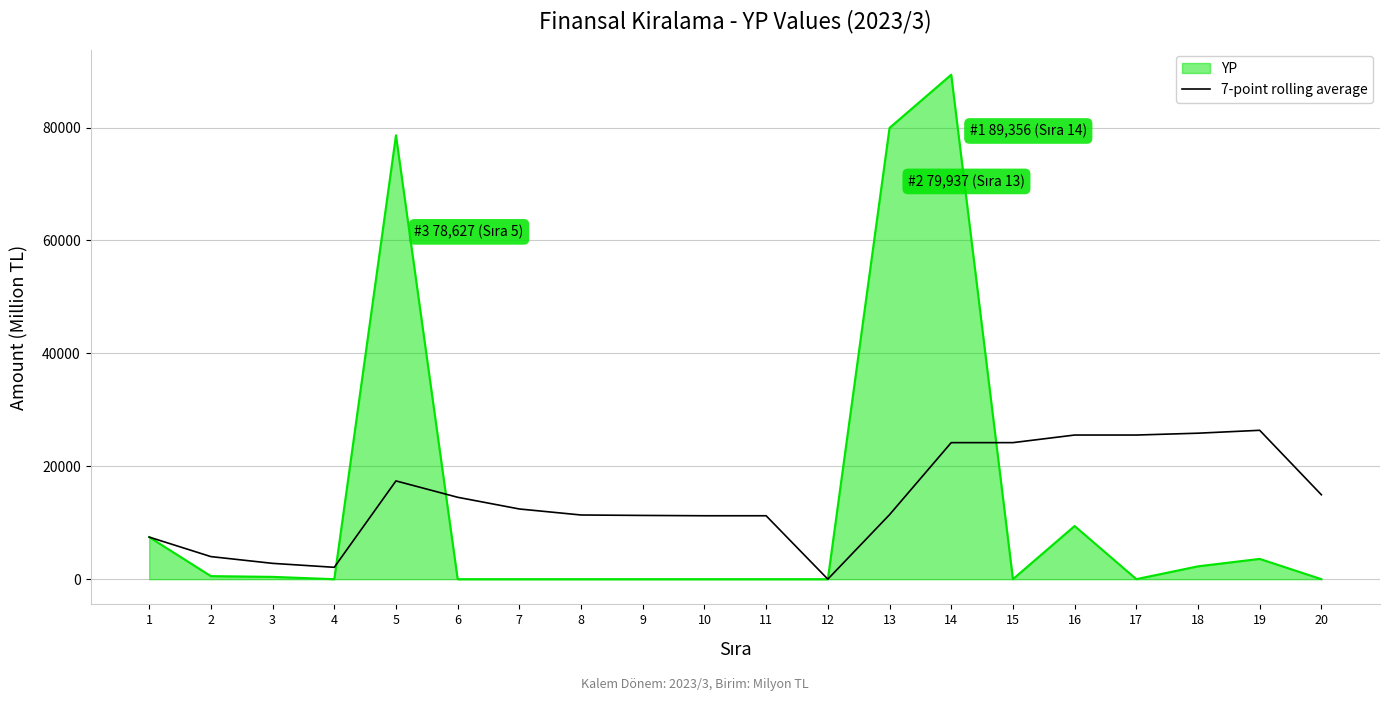

Is the value of YP at 6 greater than the value of 7-point rolling average at 16?

No